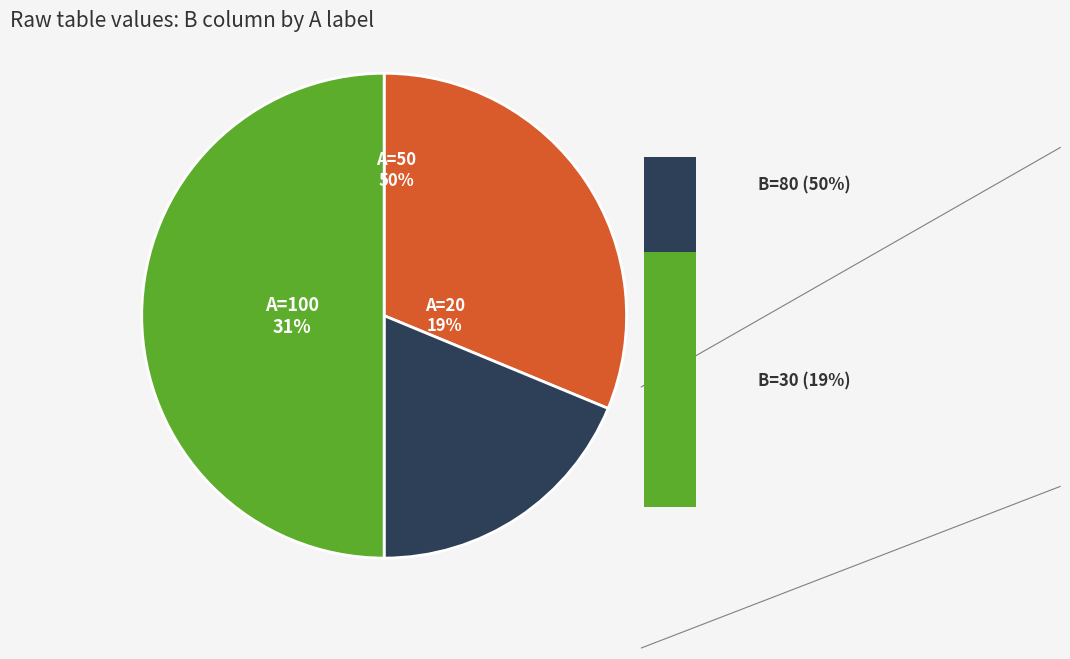

Is there a majority slice in this chart?

No